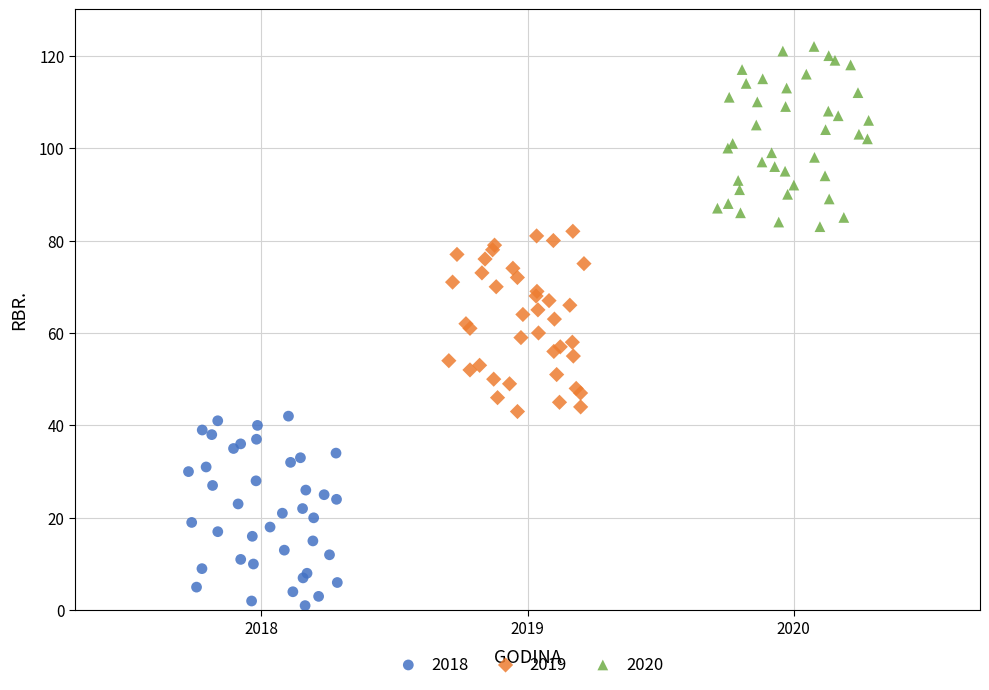

Which series has the largest Y range (max minus min)?

2018